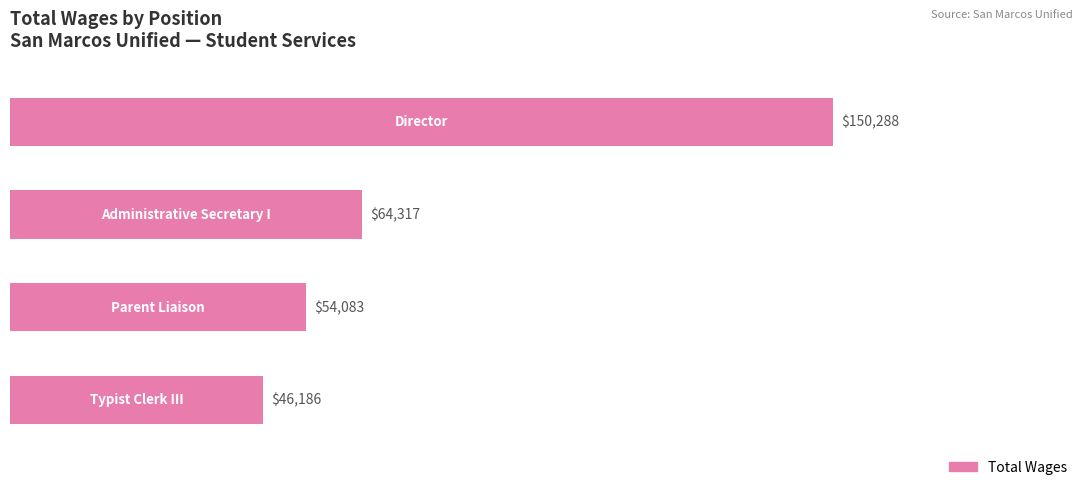

What is the sum of all values?

314874